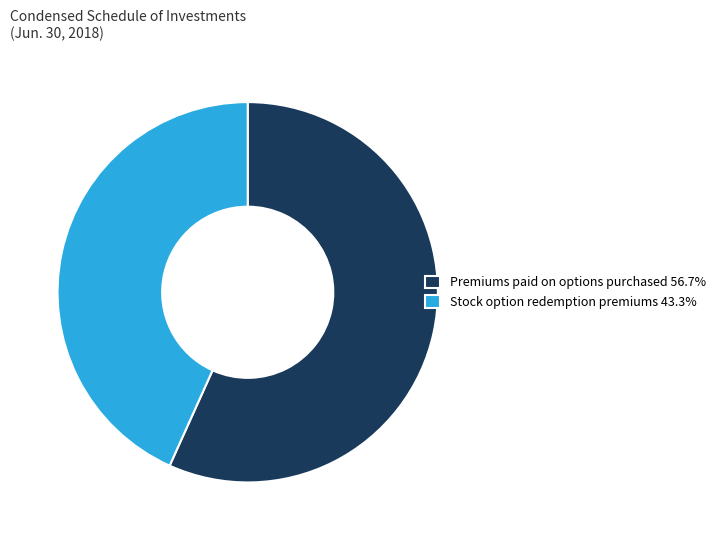

What is the ratio of the value at Stock option redemption premiums 43.3% to the value at Premiums paid on options purchased 56.7%?

0.8